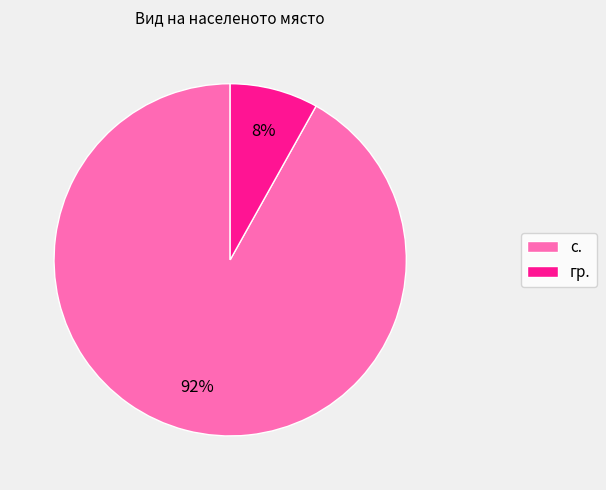

To the nearest percent, what is the combined percentage of гр. and с.?

100%